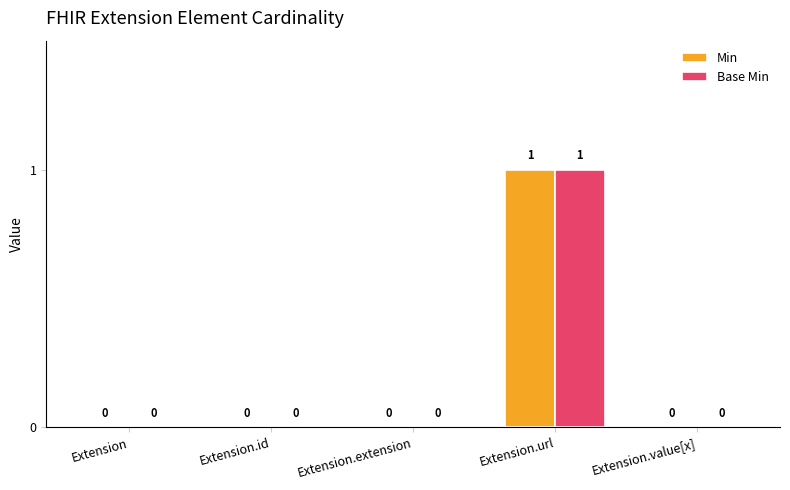

Reading left to right, what are all the values shown in this chart?

Min: 0	0	0	1	0
Base Min: 0	0	0	1	0